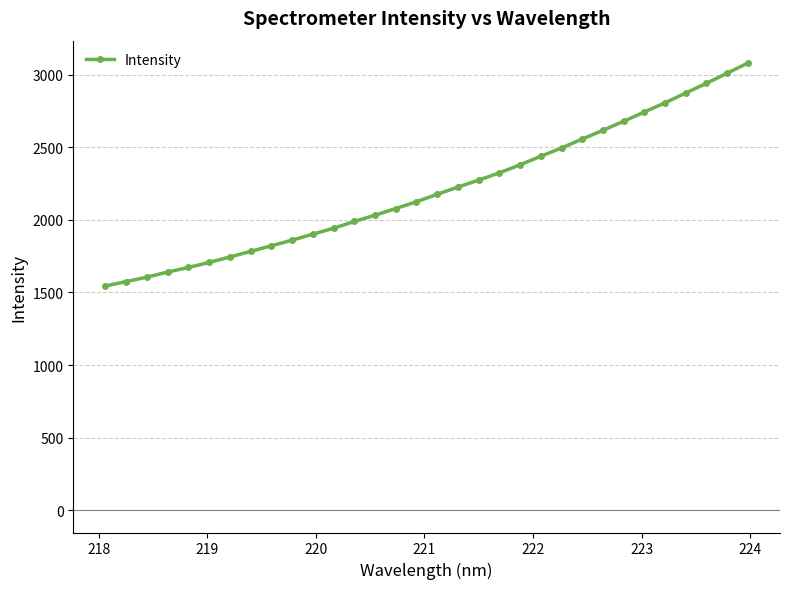

What is the maximum value shown in the chart?

3081.4